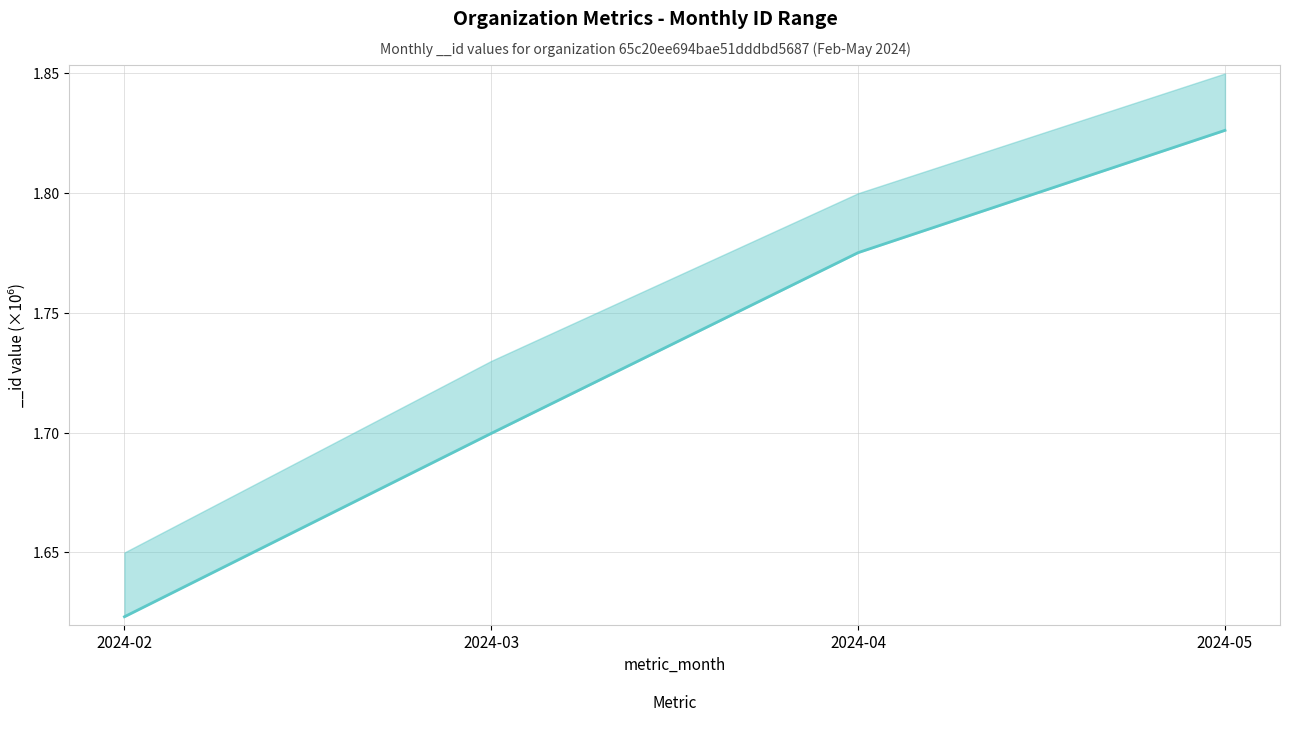

What is the sum of all values?

6.9